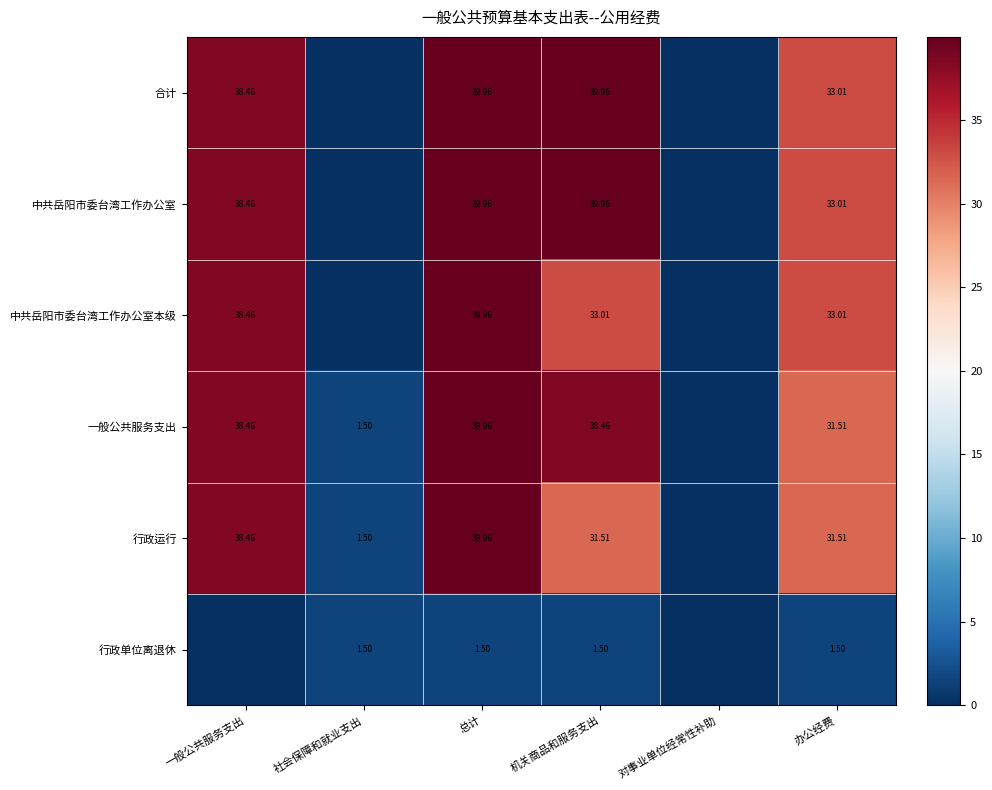

How many data points in 合计 are above 38?

3